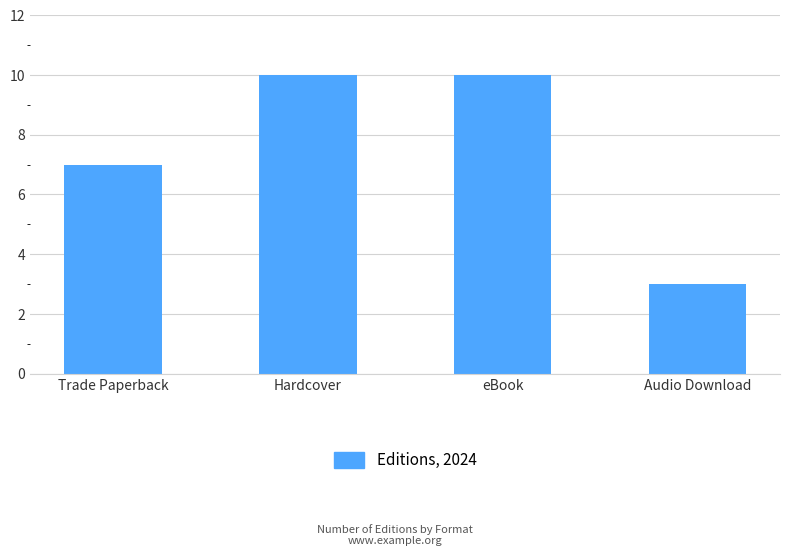

How many values are between 7 and 10?

3